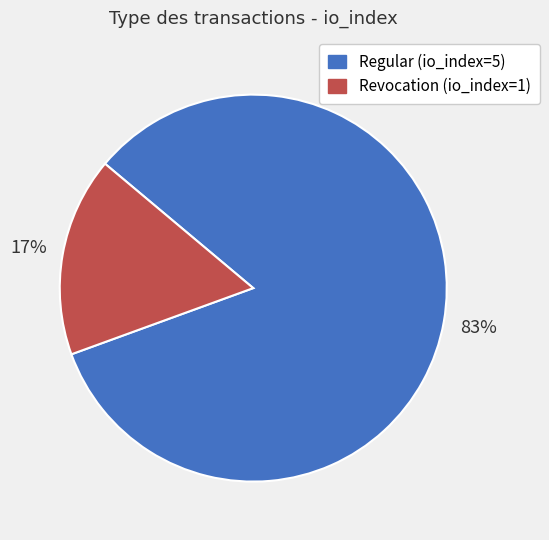

Which slice represents more than half of the pie?

Regular (io_index=5)